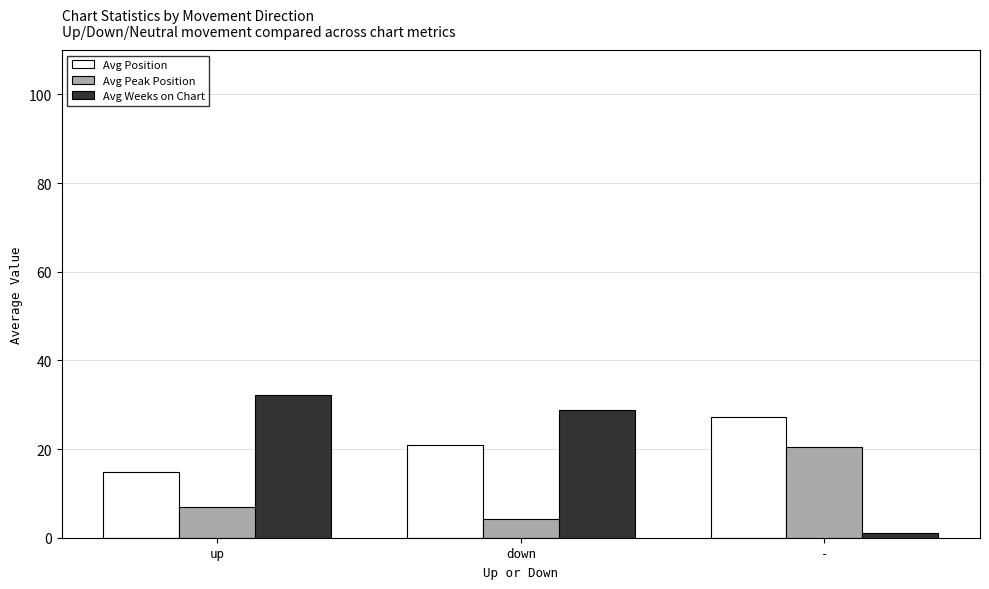

Is the value of Avg Peak Position at up greater than the value of Avg Position at down?

No